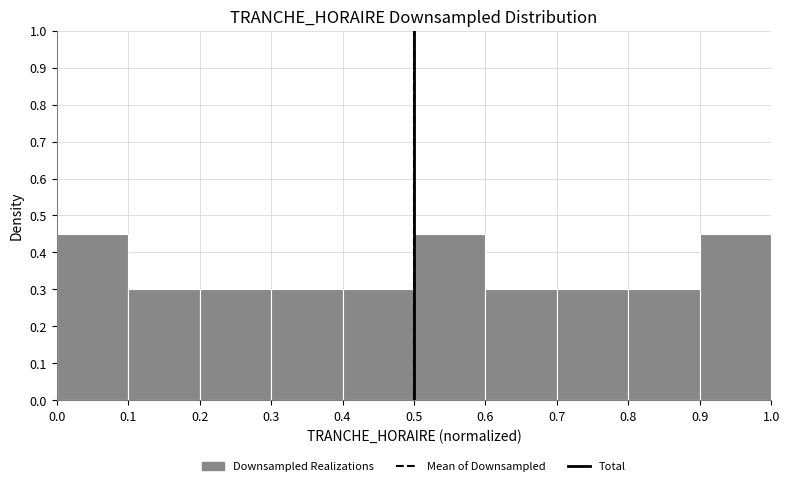

Reading left to right, list every bar in this chart as the range it spans on the x-axis followed by its height. The values are not printed on the chart, so give them approximately, as read against the axis.

0.0 to 0.1: 0.45
0.1 to 0.2: 0.30
0.2 to 0.3: 0.30
0.3 to 0.4: 0.30
0.4 to 0.5: 0.30
0.5 to 0.6: 0.45
0.6 to 0.7: 0.30
0.7 to 0.8: 0.30
0.8 to 0.9: 0.30
0.9 to 1.0: 0.45